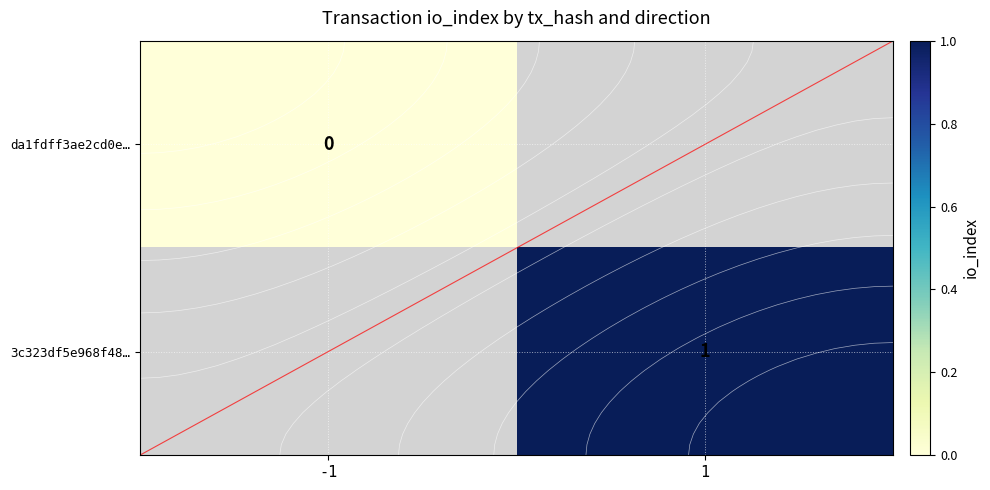

Which category has the highest value in the 3c323df5e968f48… series?

-1